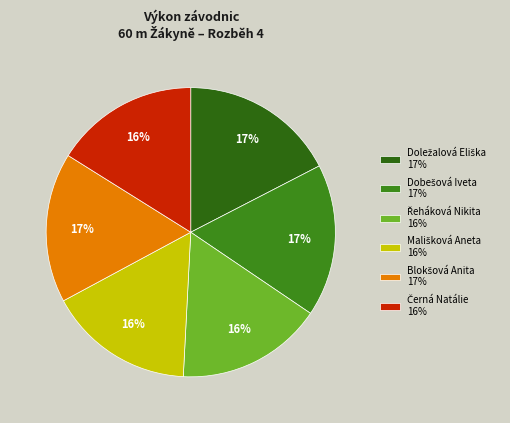

True or false: Dobešová Iveta accounts for 3% of the total.

False